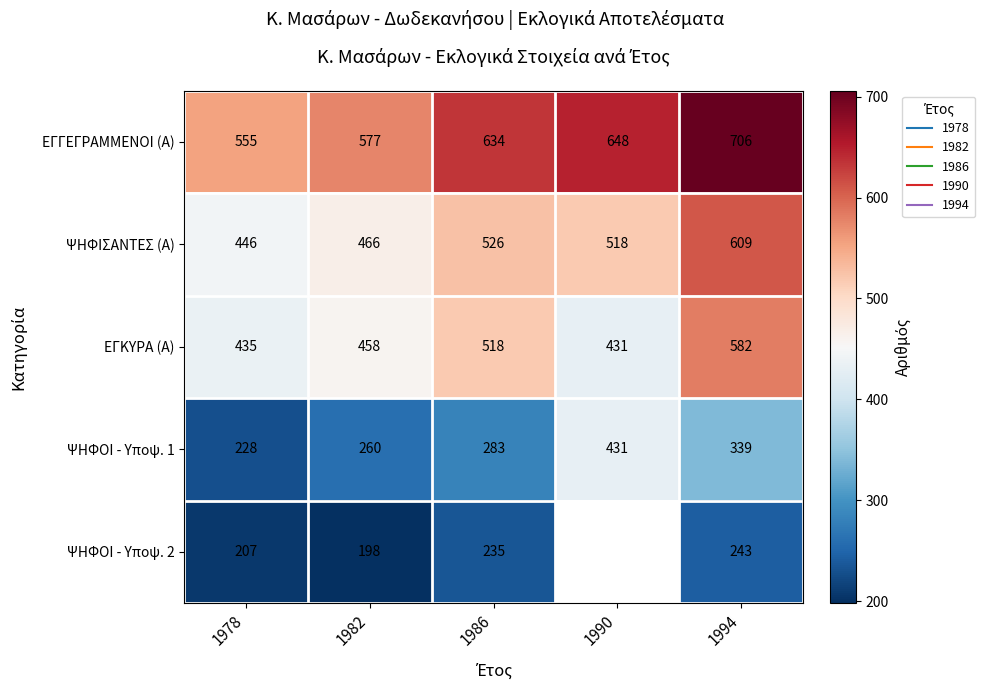

What is the lowest value of the ΨΗΦΟΙ - Υποψ. 2 series?

198.0